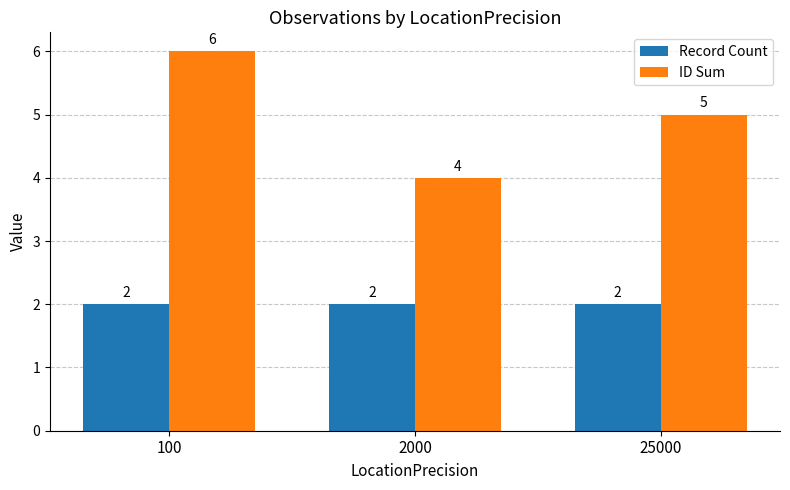

What is the sum of the Record Count values at 25000 and 2000?

4